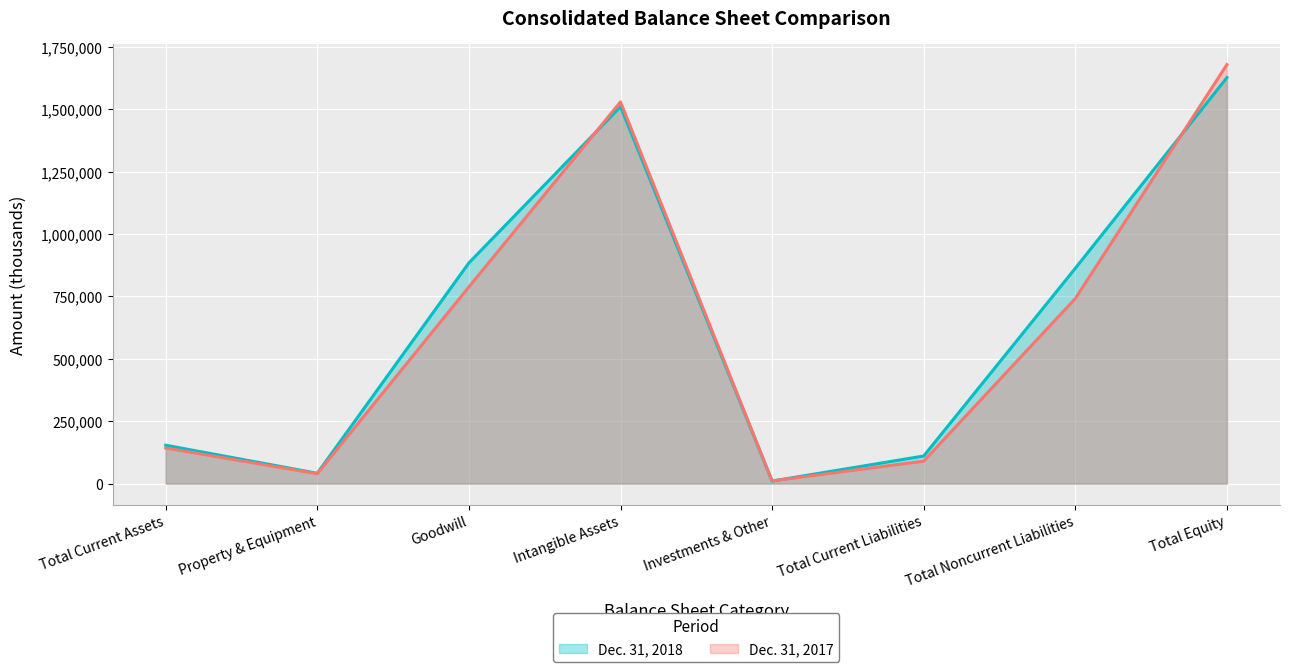

At how many categories does at least one series exceed 1424395?

2